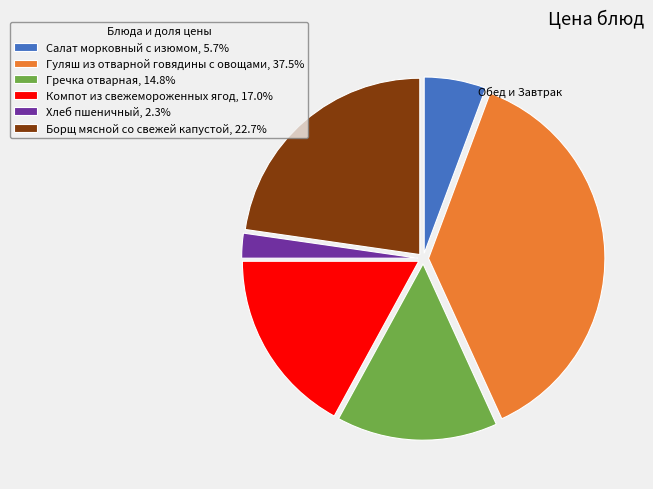

Count the number of slices in the pie.

6